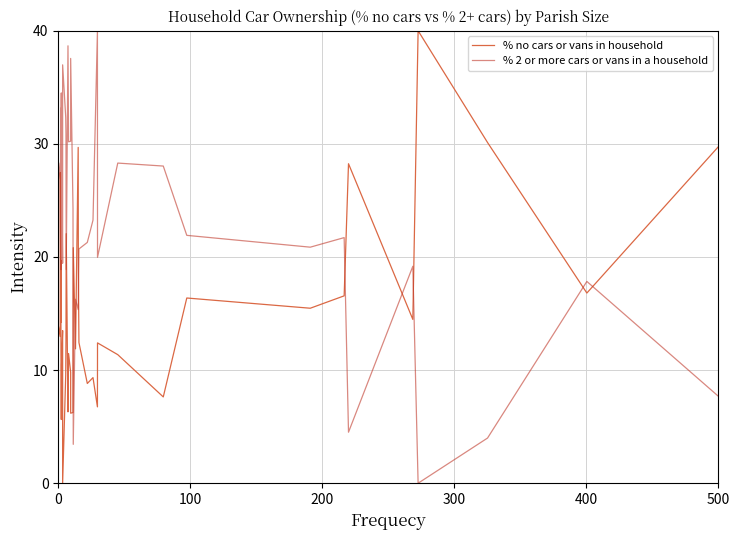

True or false: % no cars or vans in household and % 2 or more cars or vans in a household cross at least once.

True